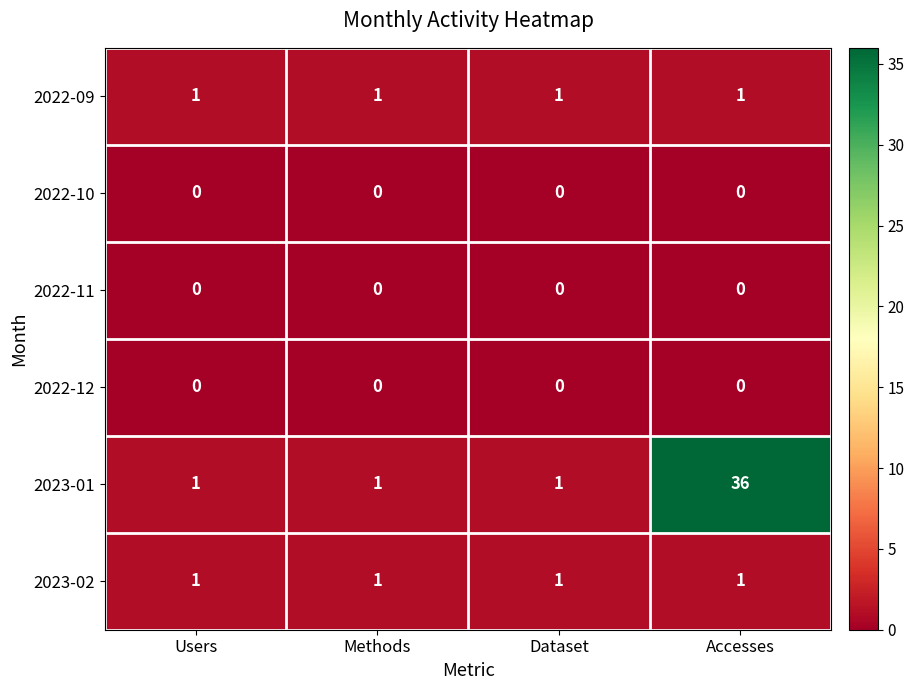

Reading left to right, what are all the values shown in this chart?

2022-09: Users=1	Methods=1	Dataset=1	Accesses=1
2022-10: Users=0	Methods=0	Dataset=0	Accesses=0
2022-11: Users=0	Methods=0	Dataset=0	Accesses=0
2022-12: Users=0	Methods=0	Dataset=0	Accesses=0
2023-01: Users=1	Methods=1	Dataset=1	Accesses=36
2023-02: Users=1	Methods=1	Dataset=1	Accesses=1